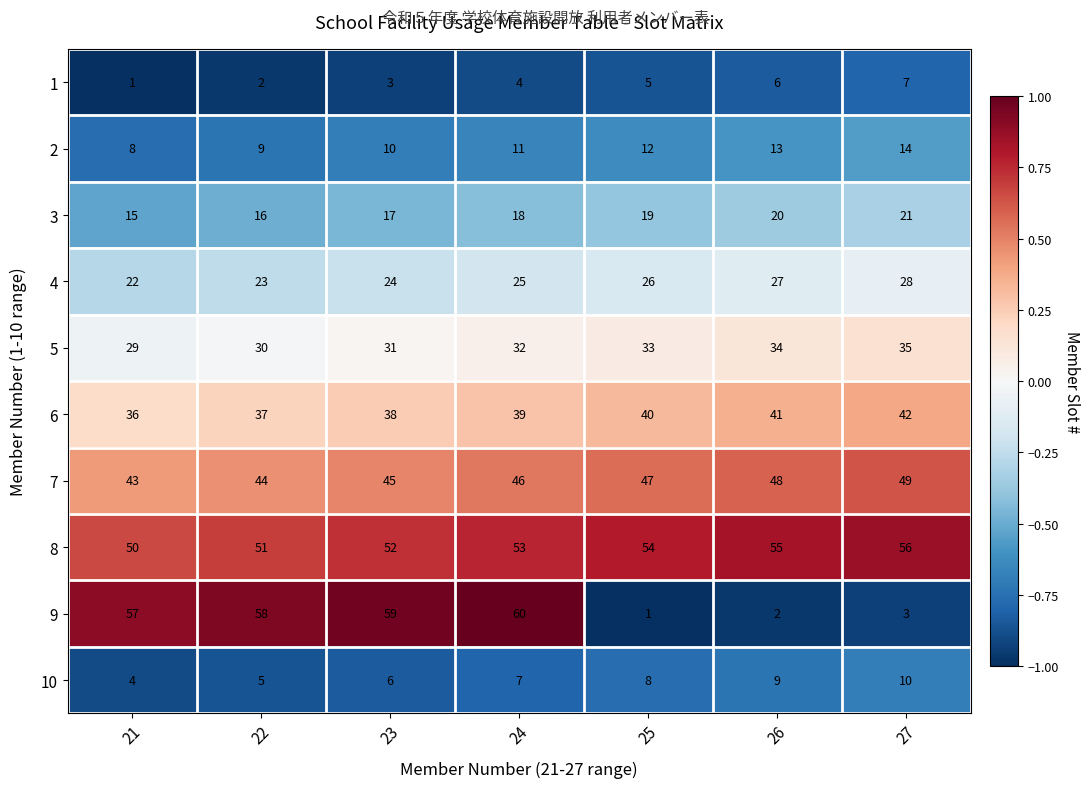

The 3 series shows 9 at 26. True or false?

False